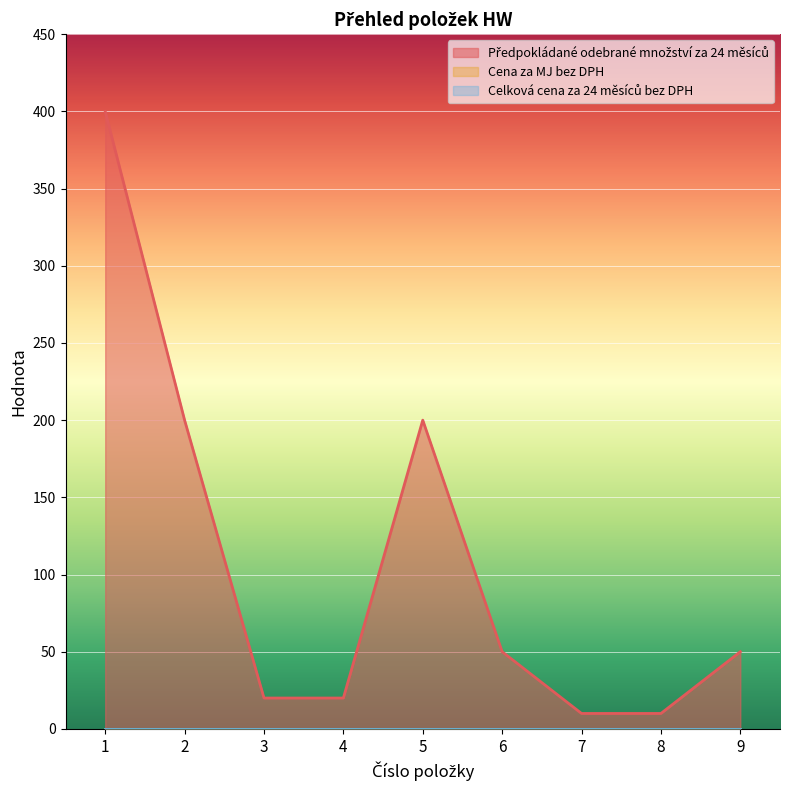

What is the value of the Předpokládané odebrané množství za 24 měsíců point at the 5th from the left?

200